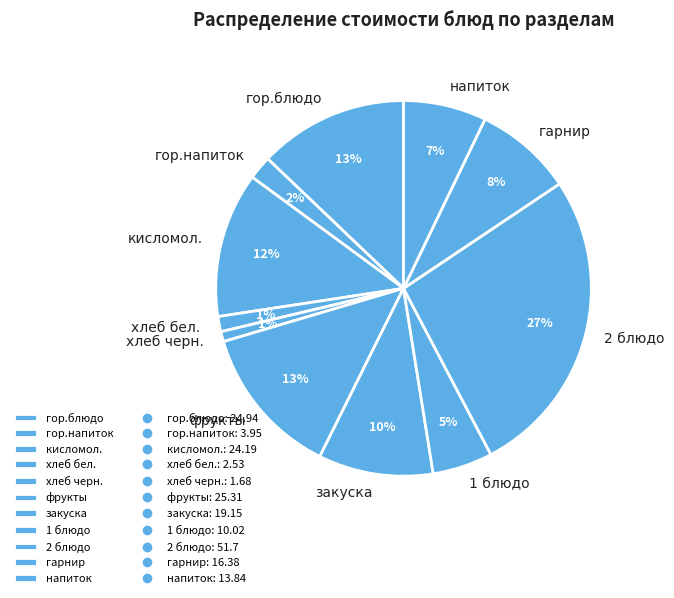

Count the number of slices in the pie.

11